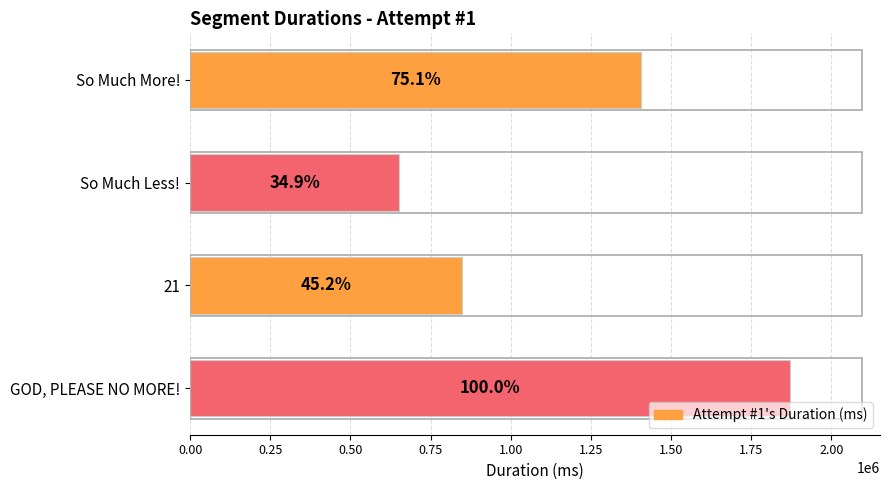

How many bars are there in total?

4